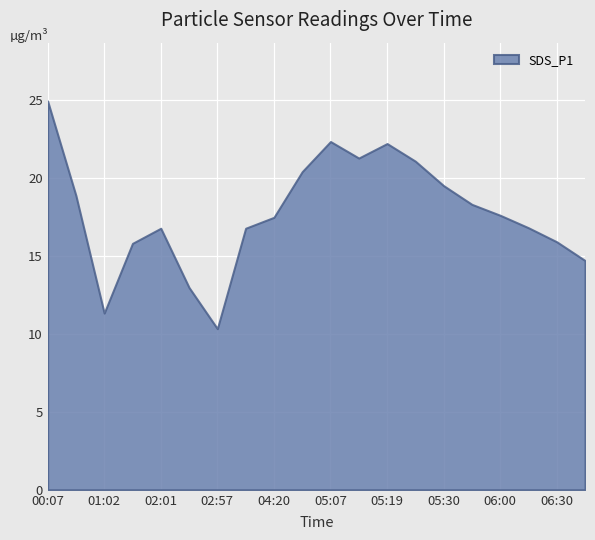

What is the greatest value displayed?

24.9